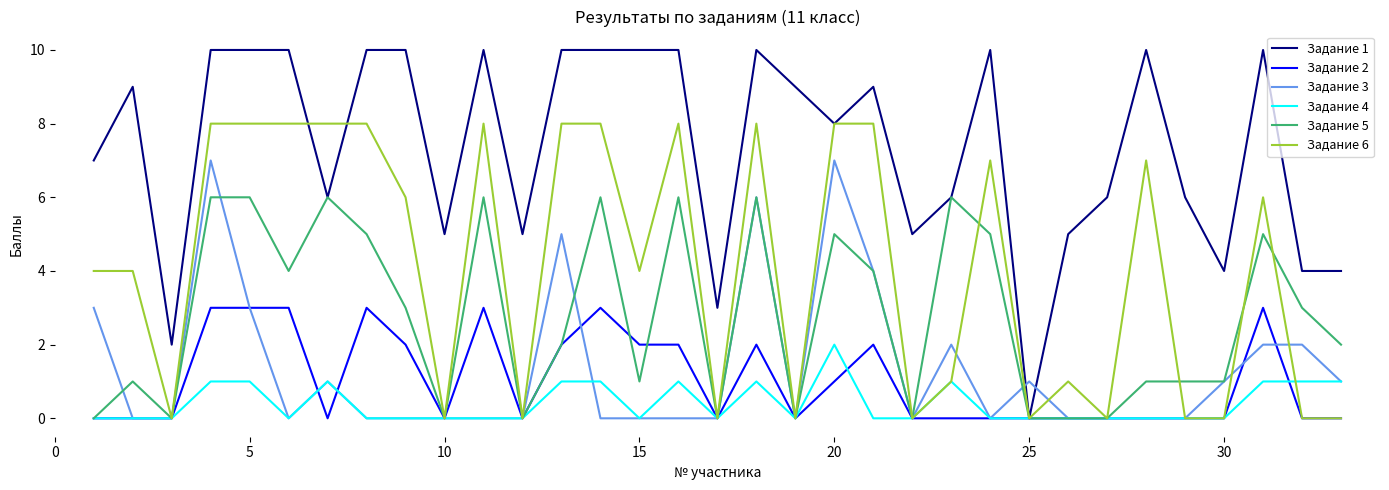

Which series has the widest spread of values?

Задание 1